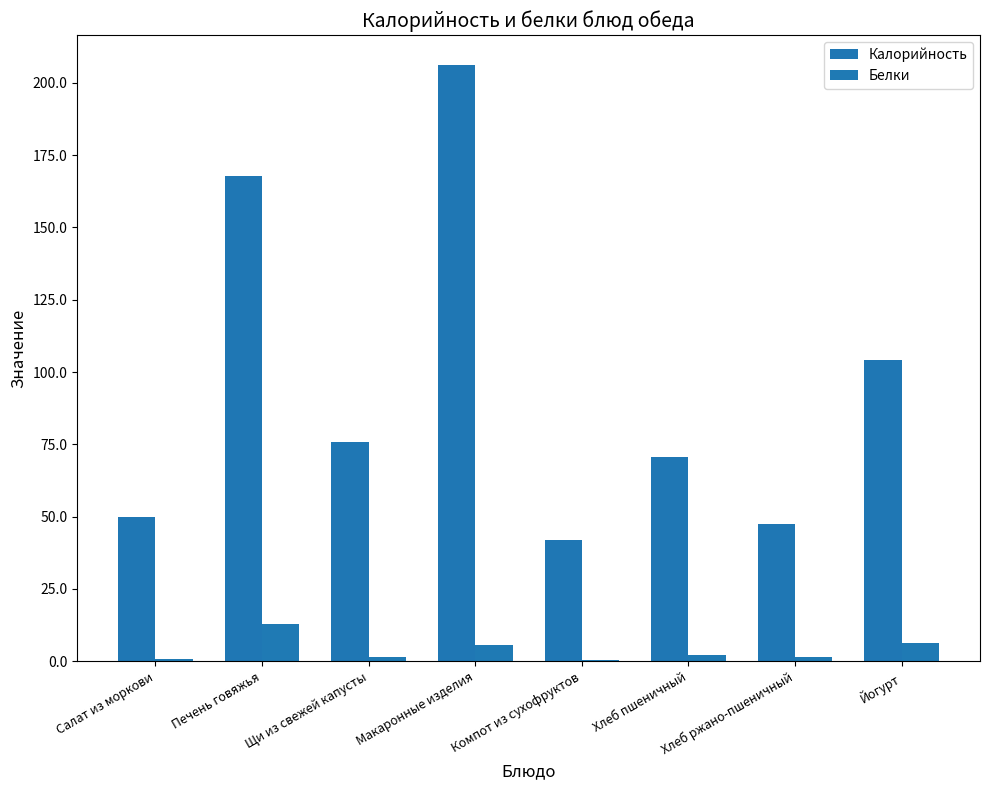

Reading right to left, list all the values displayed in this chart.

Калорийность: Йогурт=104.0	Хлеб ржано-пшеничный=47.4	Хлеб пшеничный=70.5	Компот из сухофруктов=41.8	Макаронные изделия=206.2	Щи из свежей капусты=75.8	Печень говяжья=167.8	Салат из моркови=50.0
Белки: Йогурт=6.4	Хлеб ржано-пшеничный=1.5	Хлеб пшеничный=2.3	Компот из сухофруктов=0.5	Макаронные изделия=5.7	Щи из свежей капусты=1.4	Печень говяжья=12.8	Салат из моркови=0.7